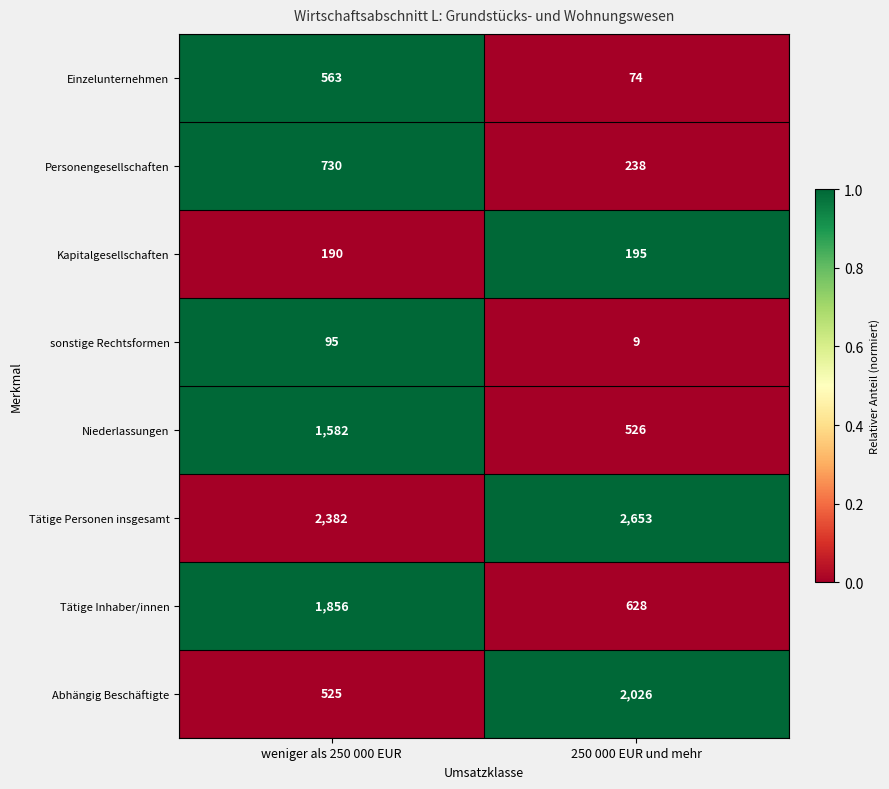

The Abhängig Beschäftigte series shows 525 at weniger als 250 000 EUR. True or false?

True